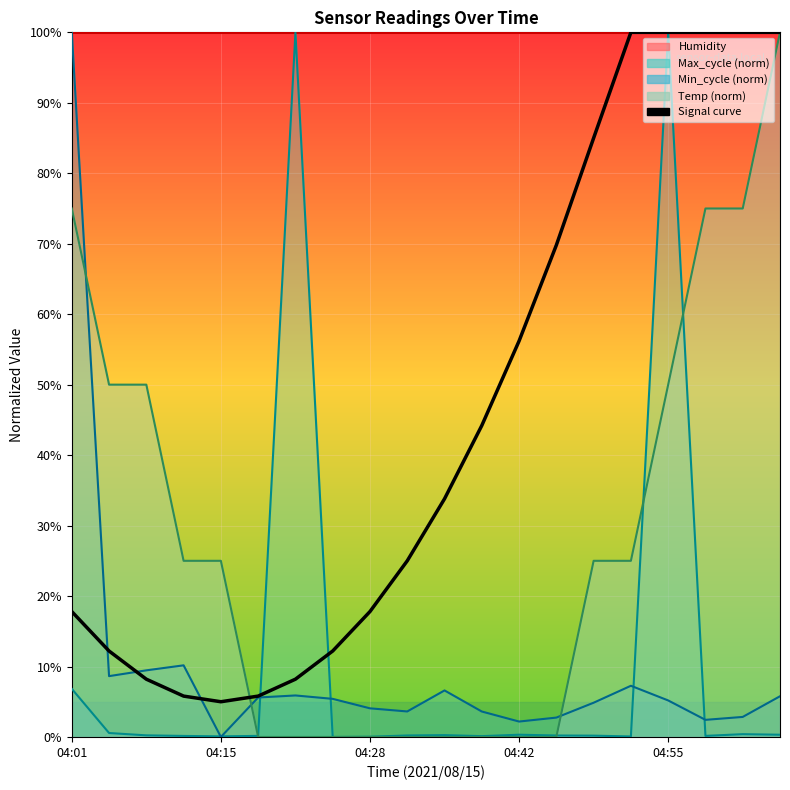

What is the difference between the maximum and minimum values?

95.0